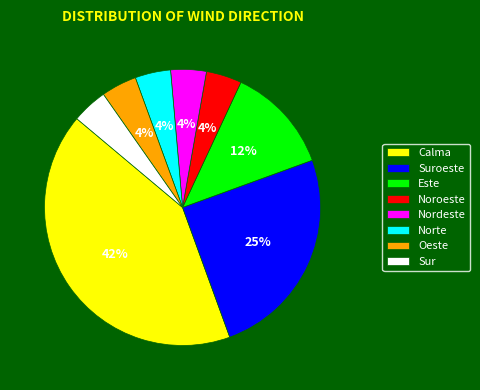

Count the number of slices in the pie.

8